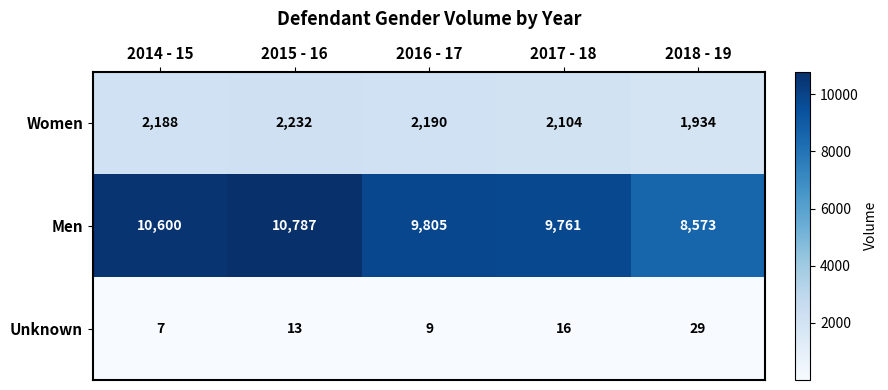

Reading right to left, list all the values displayed in this chart.

Women: 1934	2104	2190	2232	2188
Men: 8573	9761	9805	10787	10600
Unknown: 29	16	9	13	7